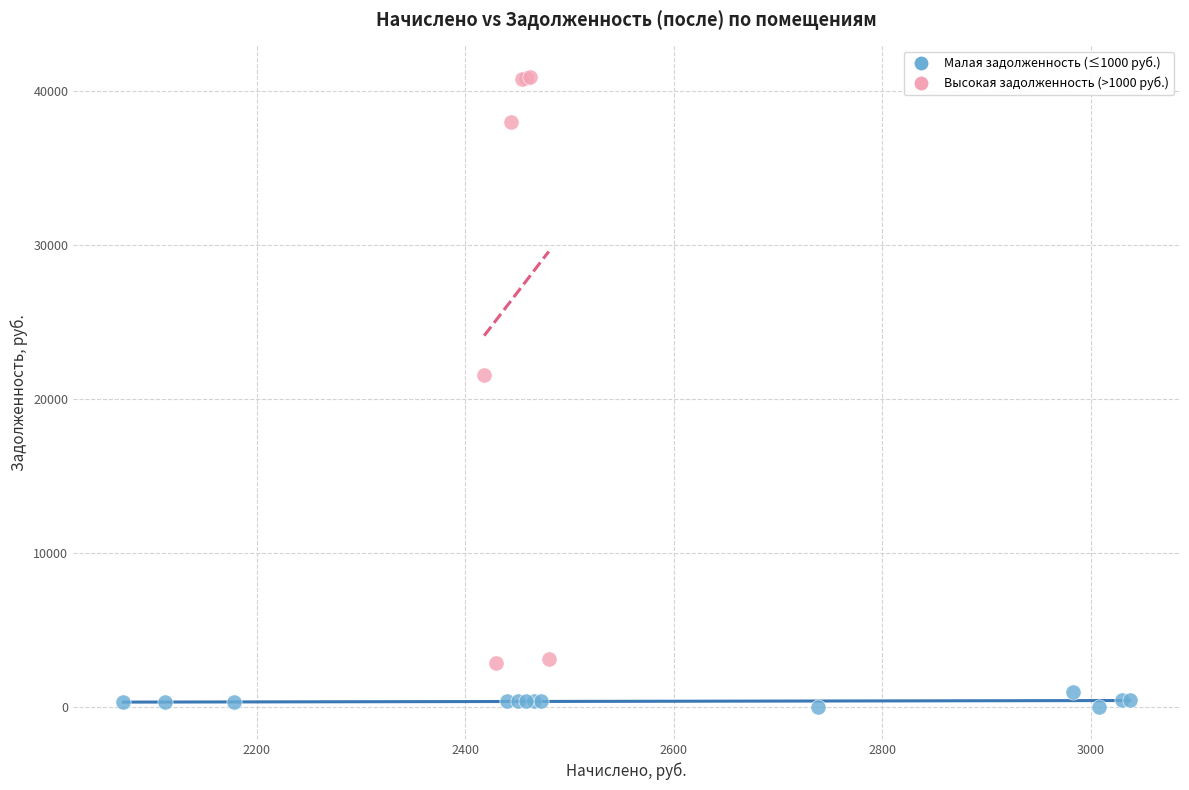

Which series contains the highest Y value?

Высокая задолженность (>1000 руб.)